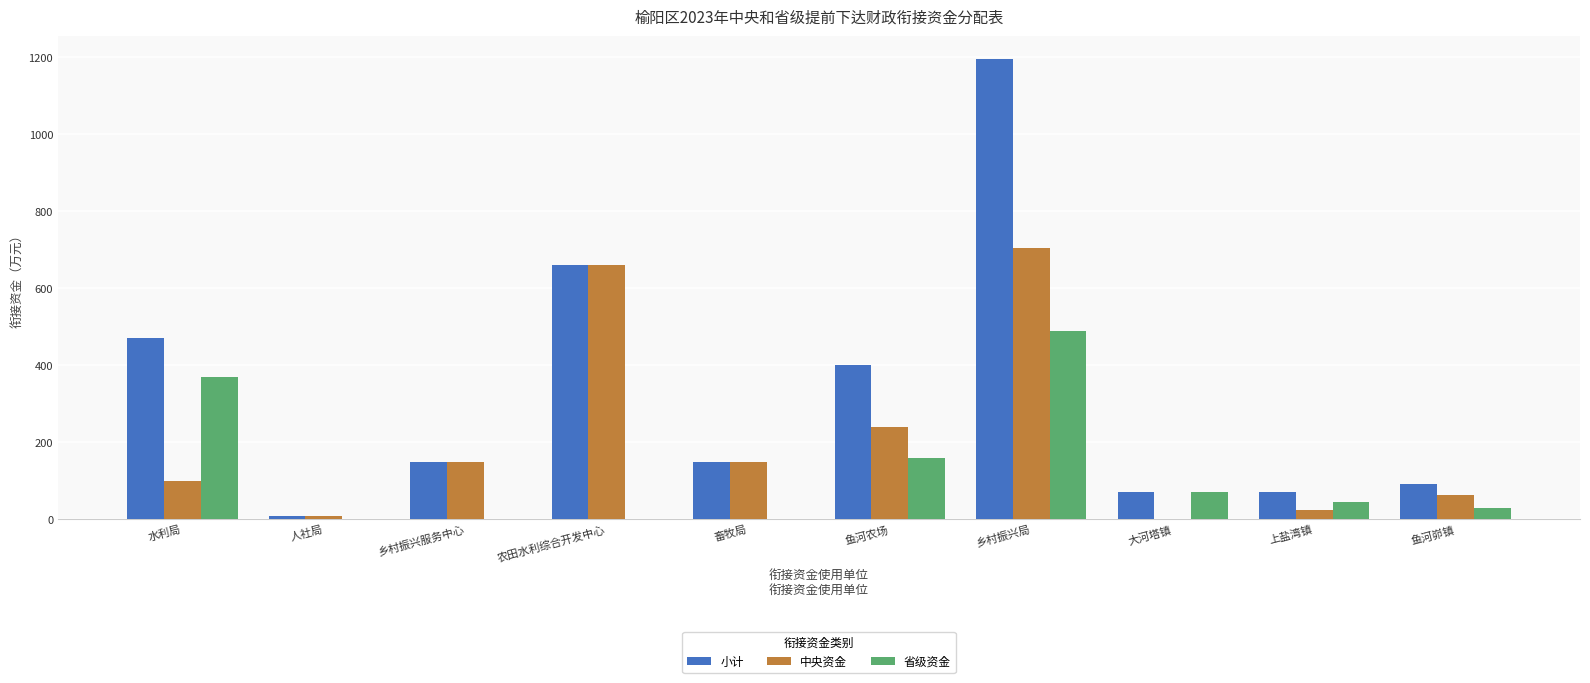

True or false: 中央资金 has a value of 100.0 at 水利局.

True